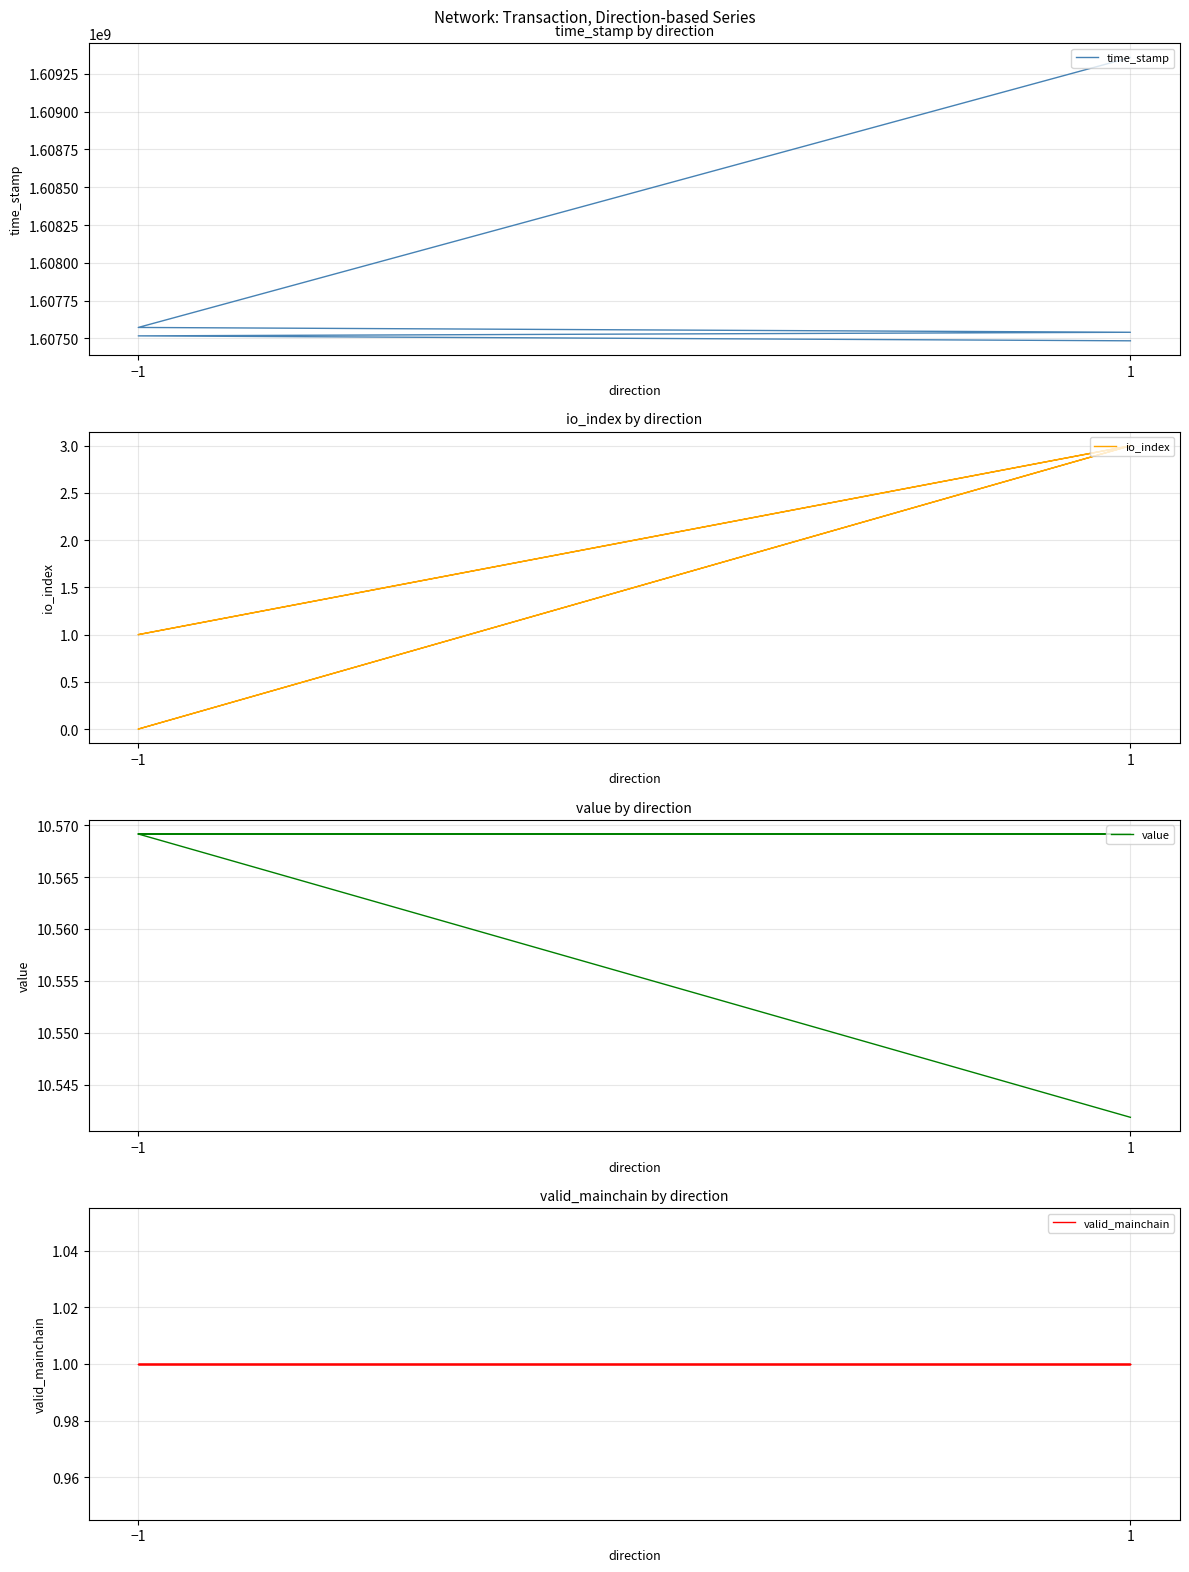

What is the value of the value point at the 4th from the left?

10.6